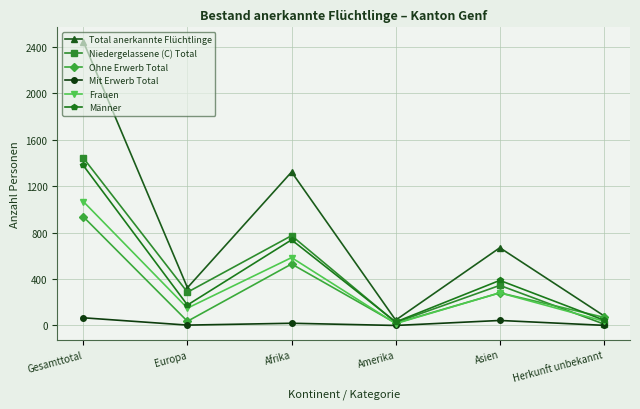

Is the value of Männer at Gesamttotal greater than the value of Ohne Erwerb Total at Europa?

Yes